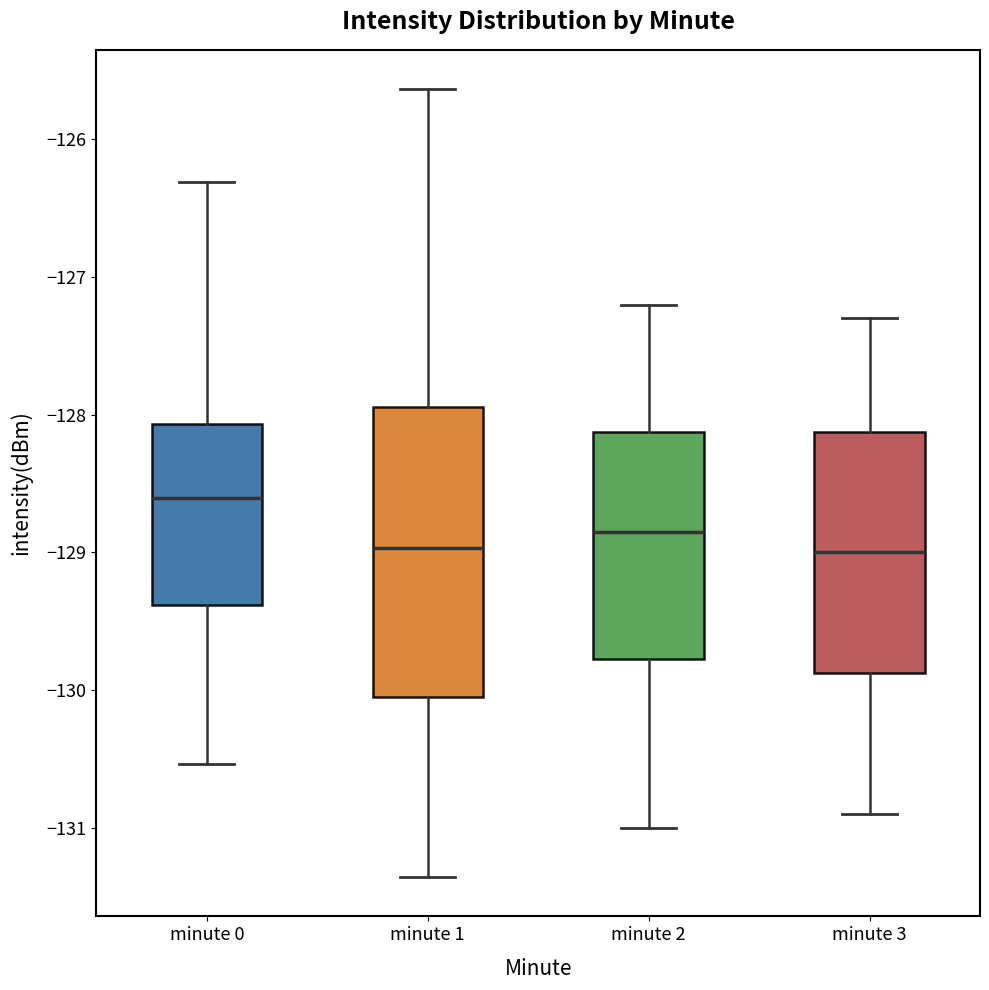

Where does the upper whisker of the box for minute 2 end on the y-axis? The values are not printed on the chart, so give them approximately, as read against the axis.

-127.2